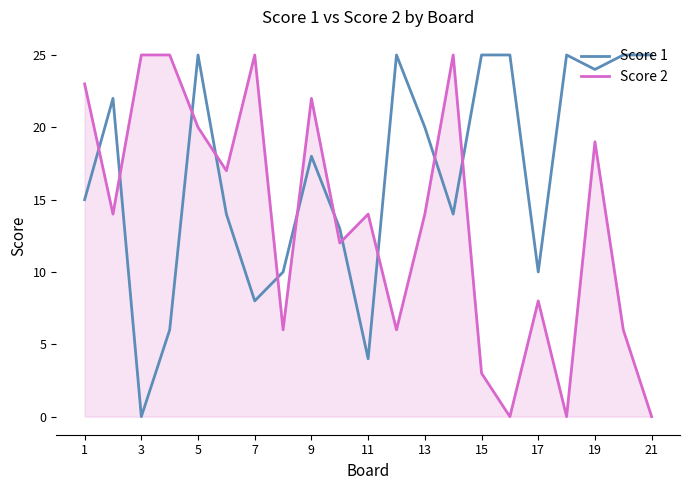

Which series ends up on top after the final intersection of Score 2 and Score 1?

Score 1